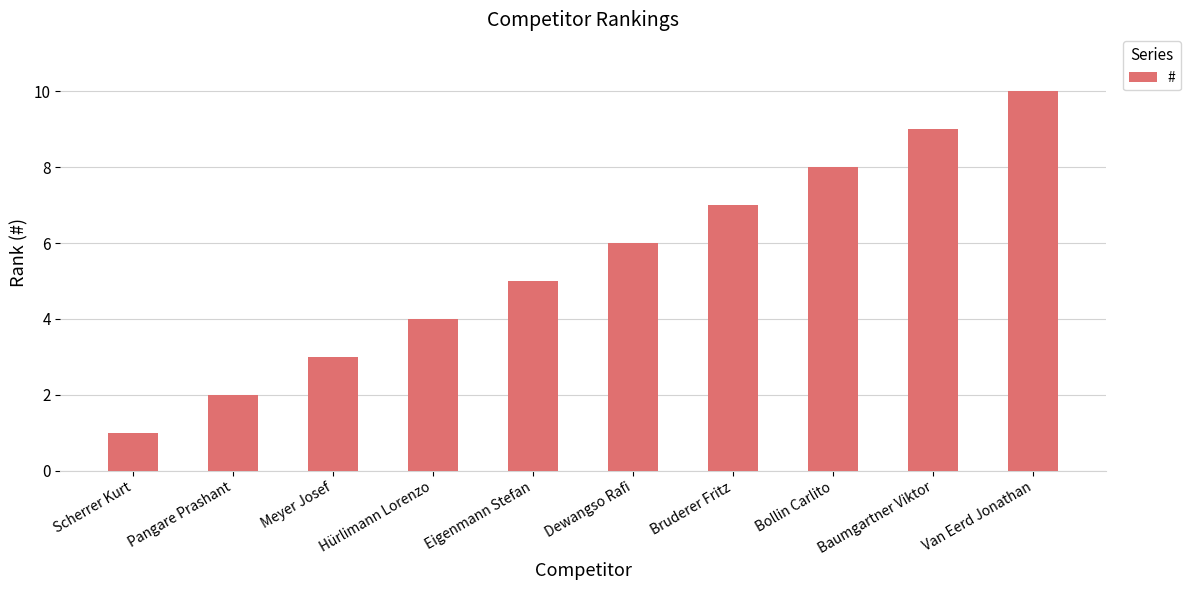

What is the difference between the maximum and minimum values?

9